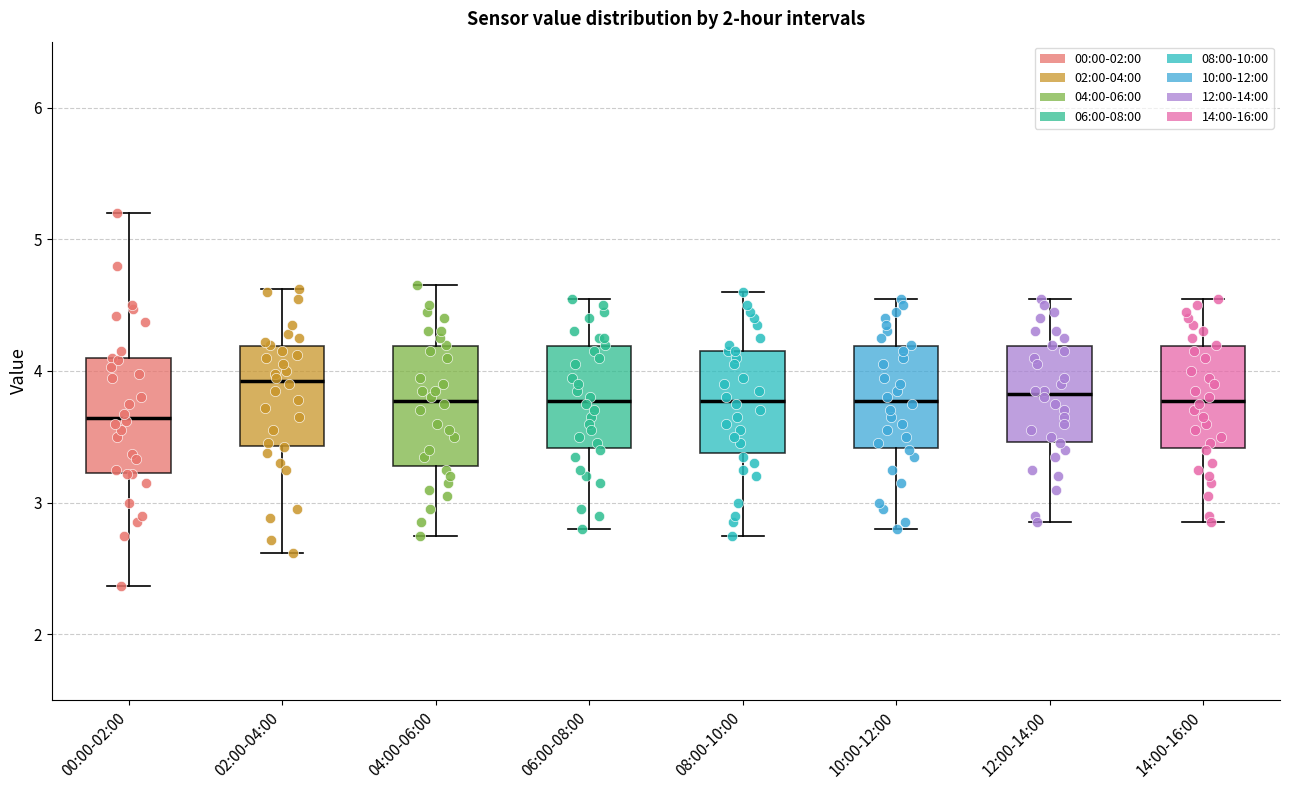

Where does the lower whisker of the box for 12:00-14:00 end on the y-axis? The values are not printed on the chart, so give them approximately, as read against the axis.

2.9